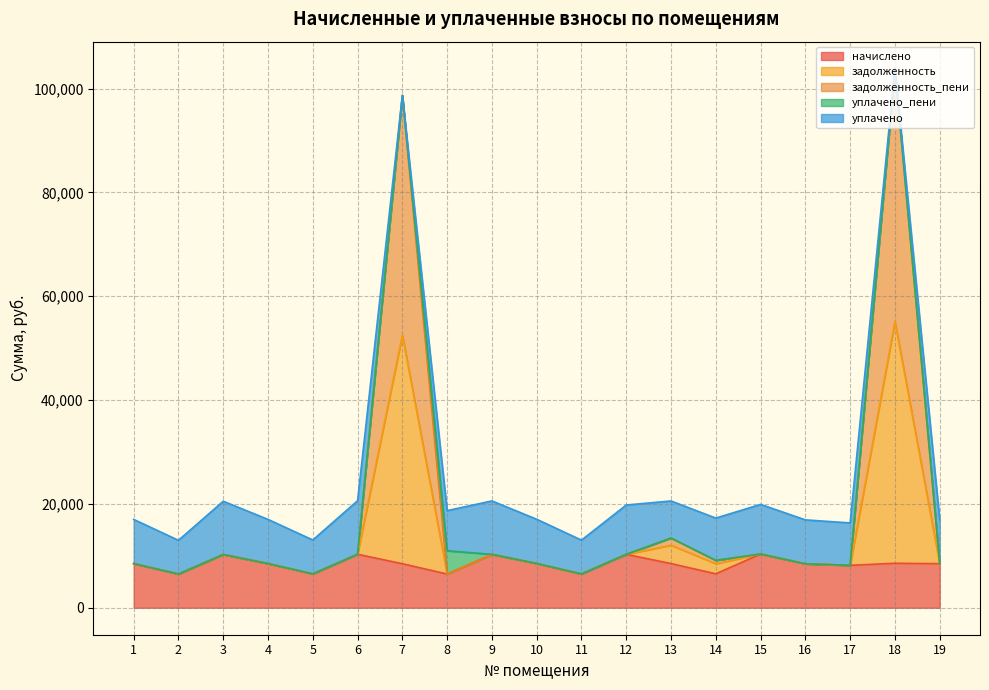

How many categories are shown in the chart?

19